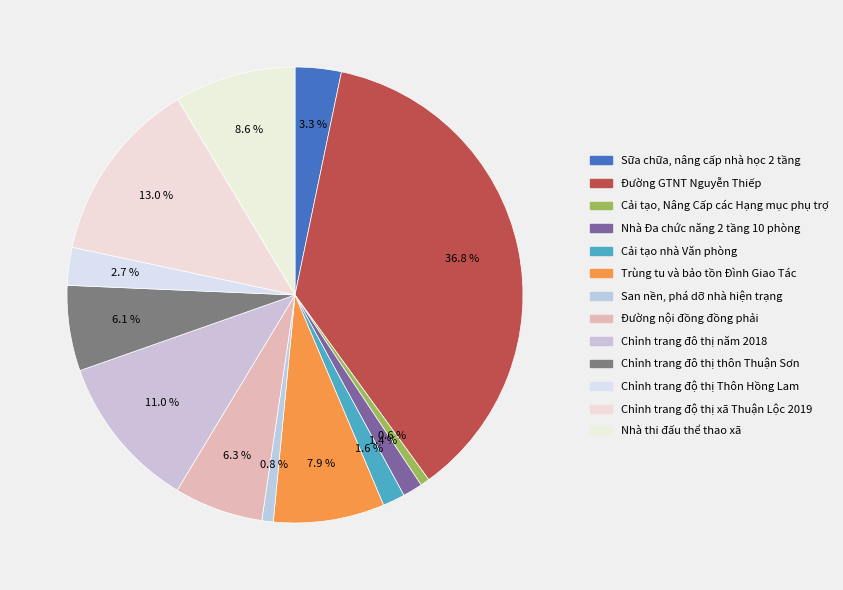

True or false: Cải tạo nhà Văn phòng accounts for 2% of the total.

True